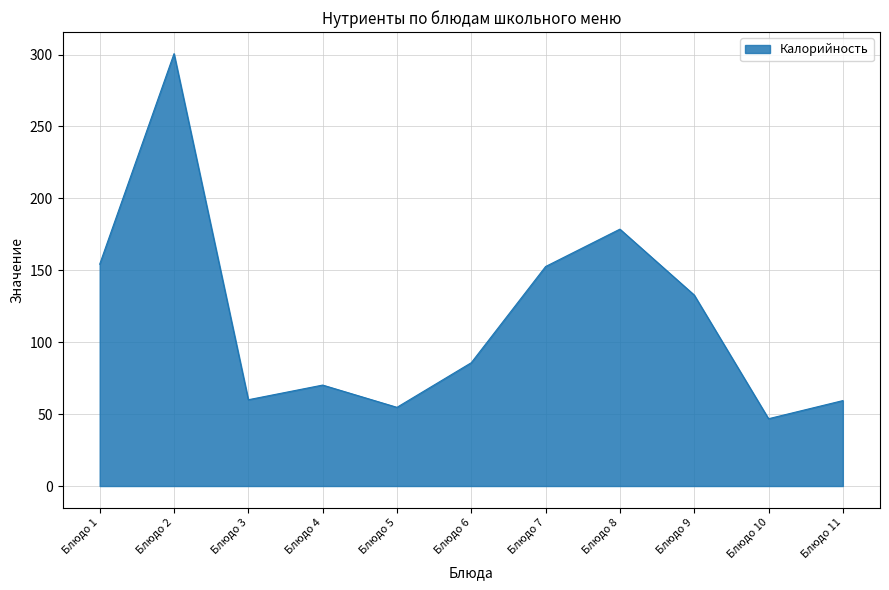

How many categories are shown in the chart?

11